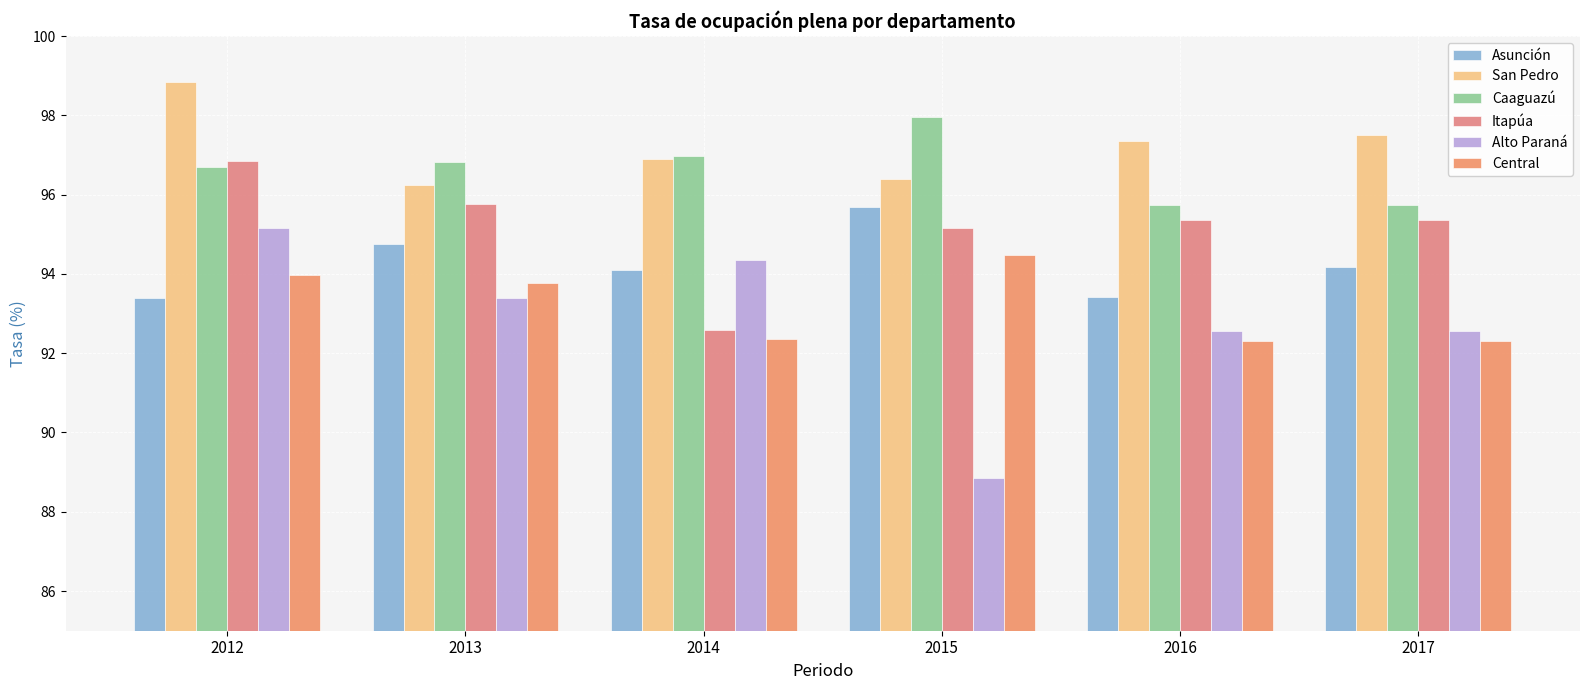

What is the difference between the maximum and minimum values in the Asunción series?

2.3